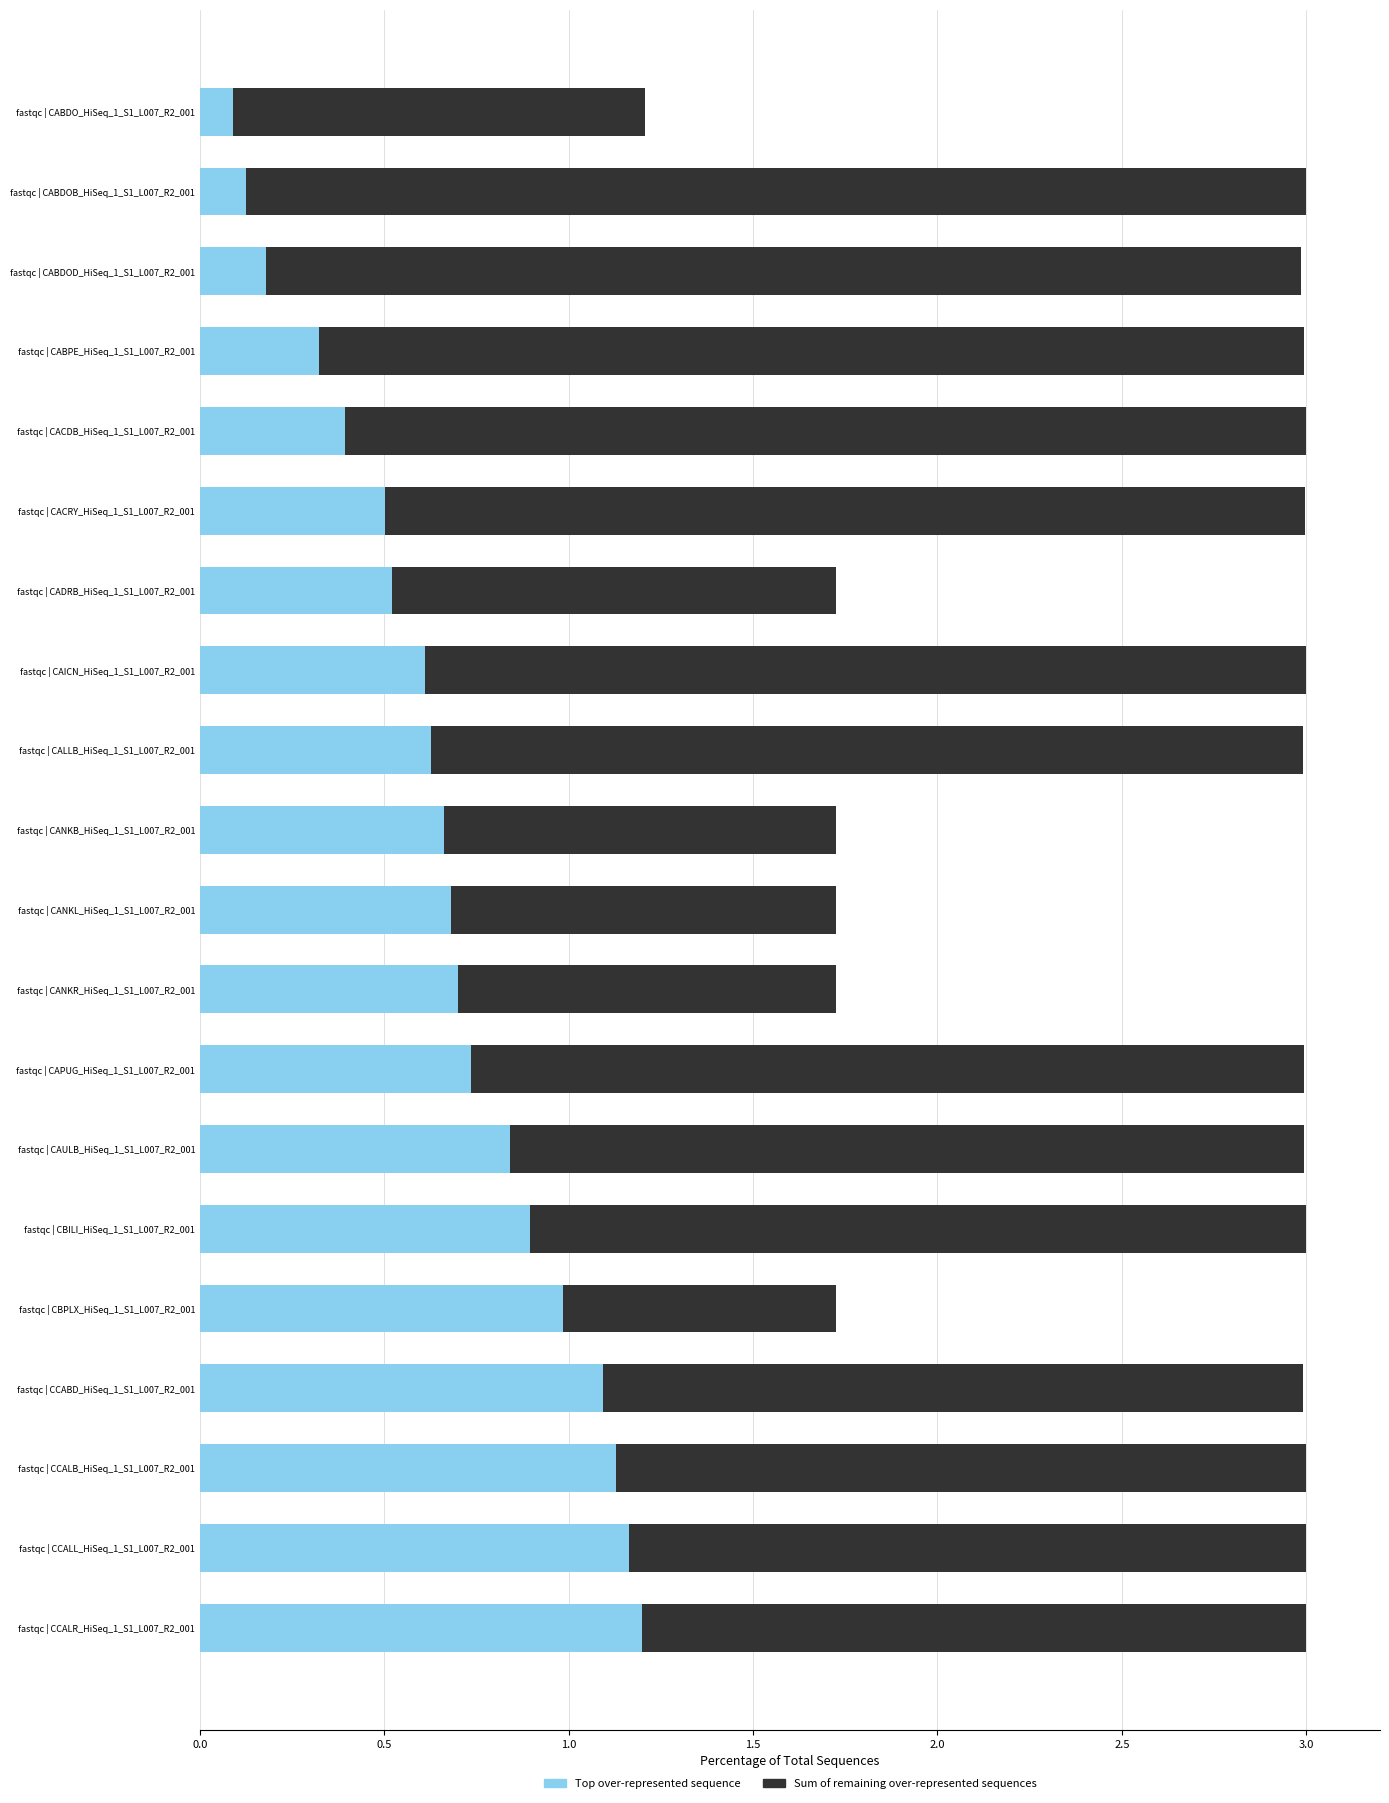

Which series has the largest total across all categories?

Sum of remaining over-represented sequences